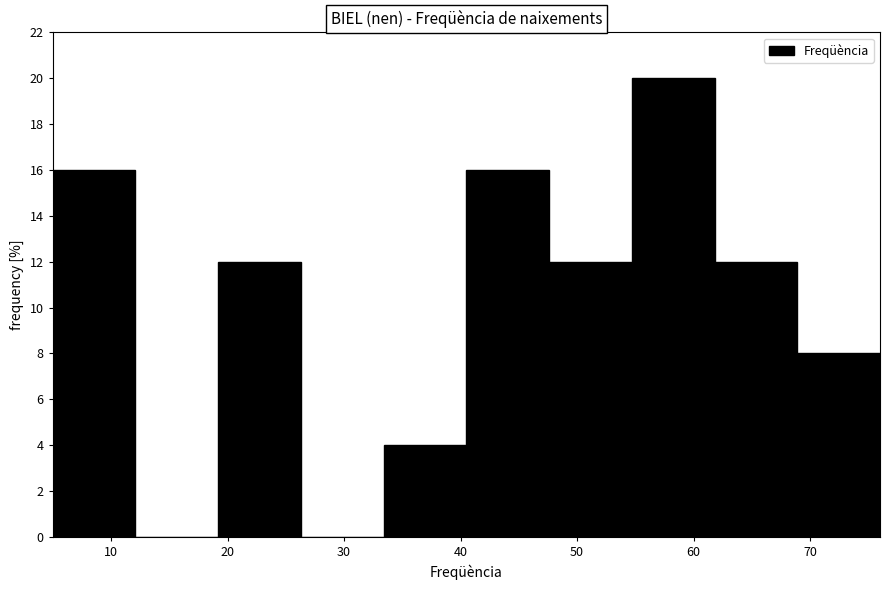

Which range on the x-axis has the tallest bar?

54.7 to 61.8